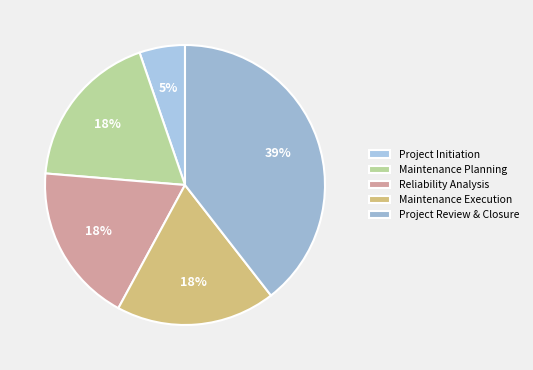

Which has a higher value, Project Initiation or Maintenance Execution?

Maintenance Execution